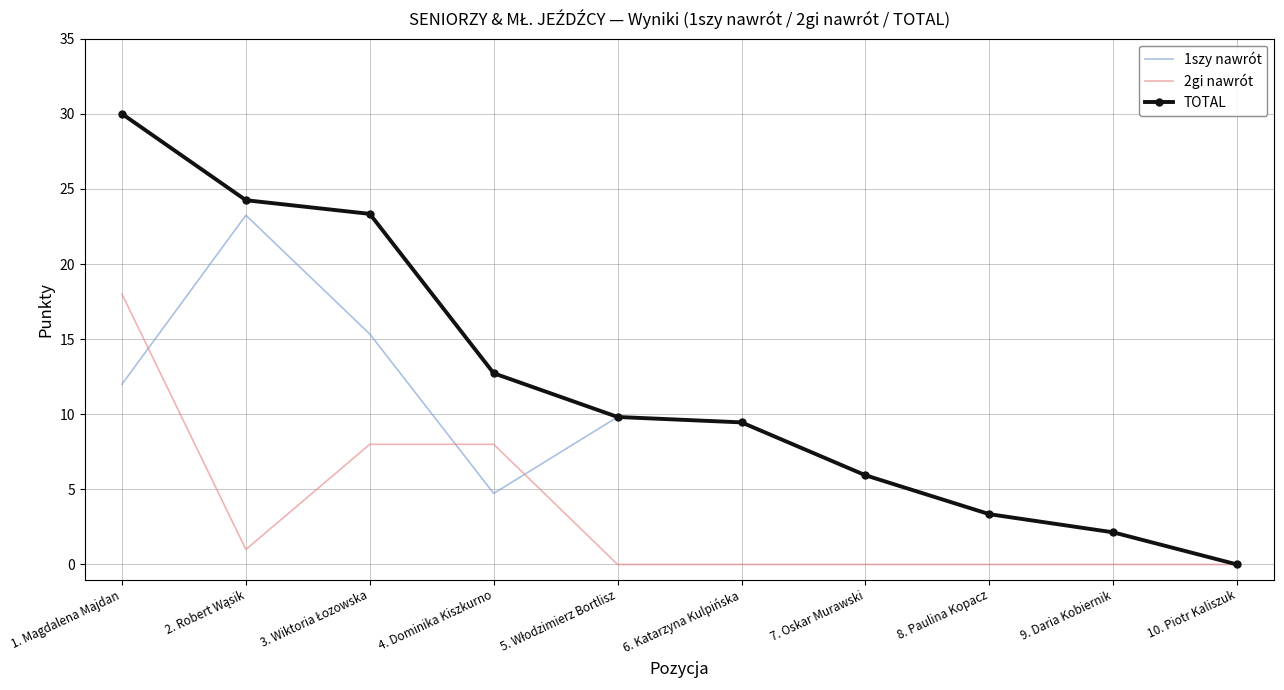

Rank the series at 1. Magdalena Majdan from lowest to highest value.

1szy nawrót, 2gi nawrót, TOTAL